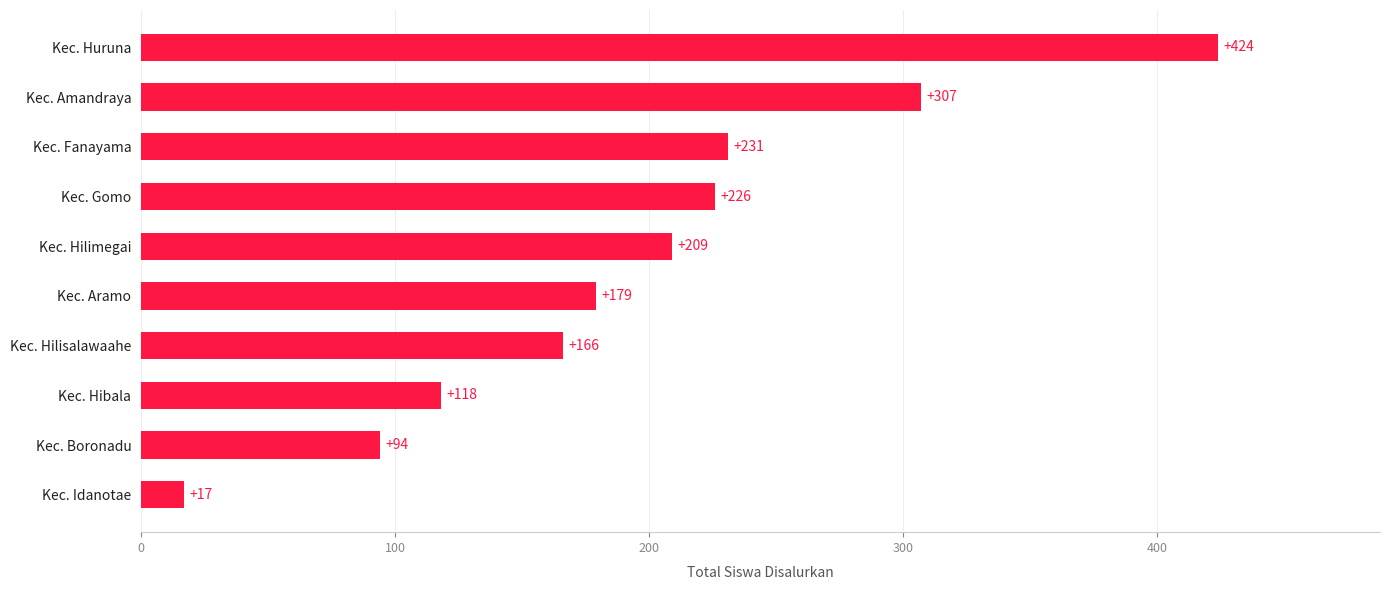

Which label corresponds to the largest value in the chart?

Kec. Huruna